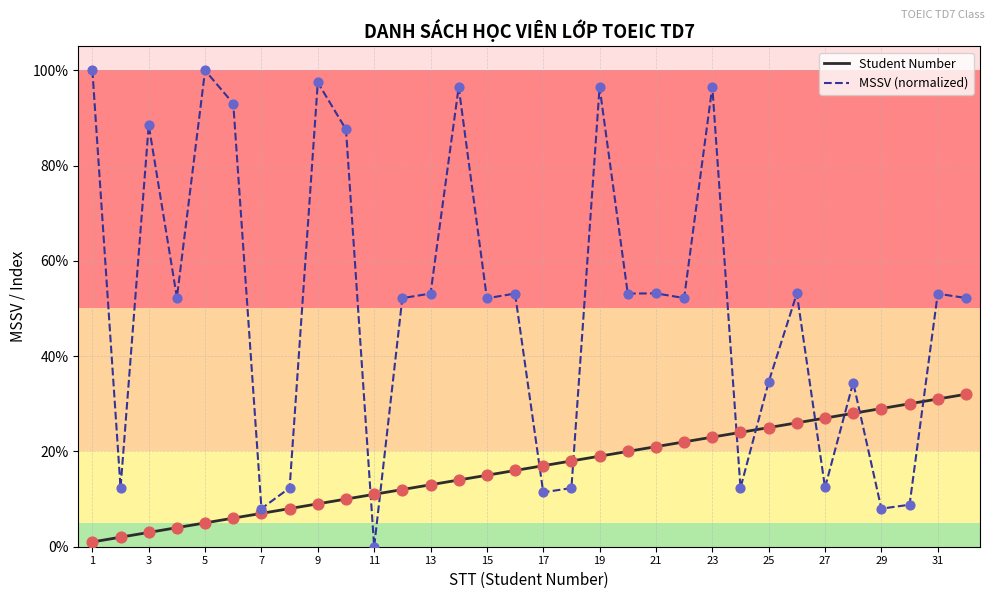

At how many categories does at least one series exceed 61?

9